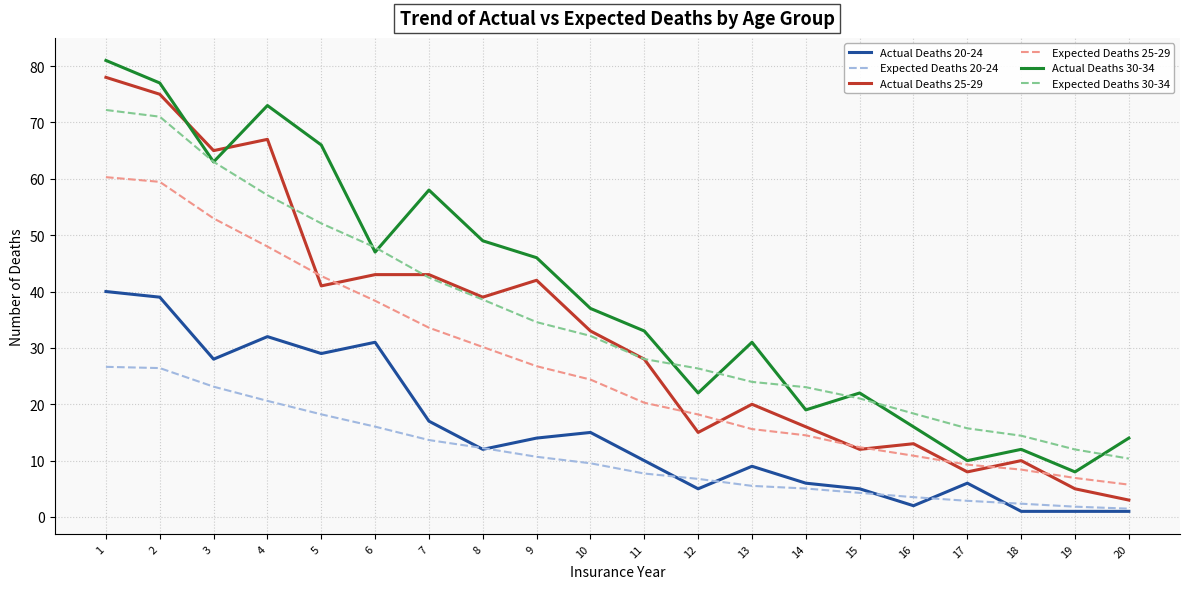

How many distinct data groups are displayed?

6